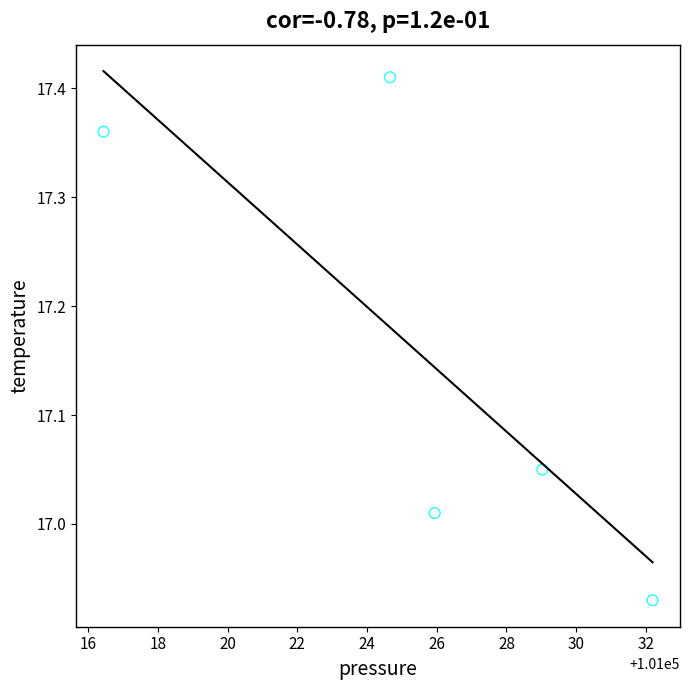

What is the range of Y values (max minus min)?

0.5